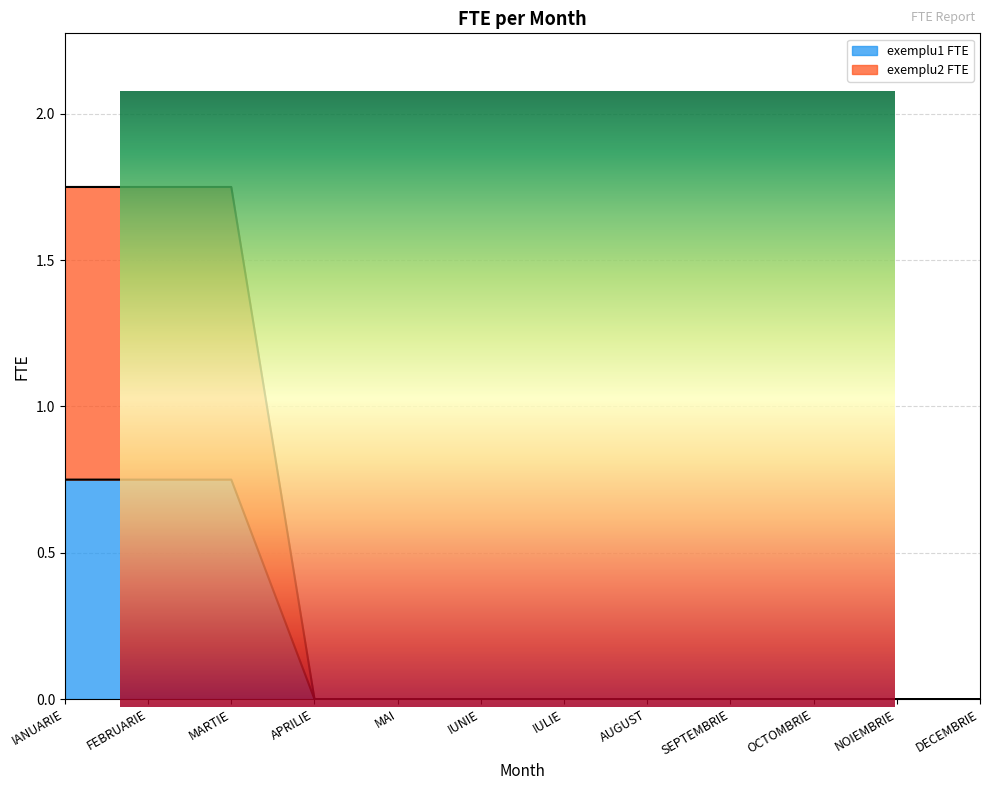

What are all the series names shown in the legend?

exemplu1 FTE, exemplu2 FTE